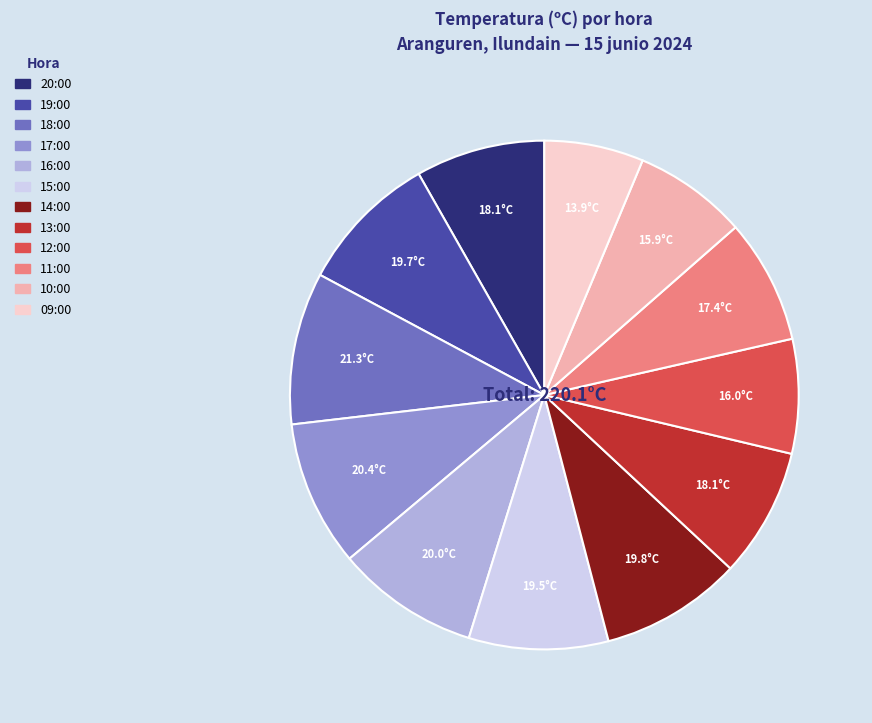

Which slice is the smallest?

09:00